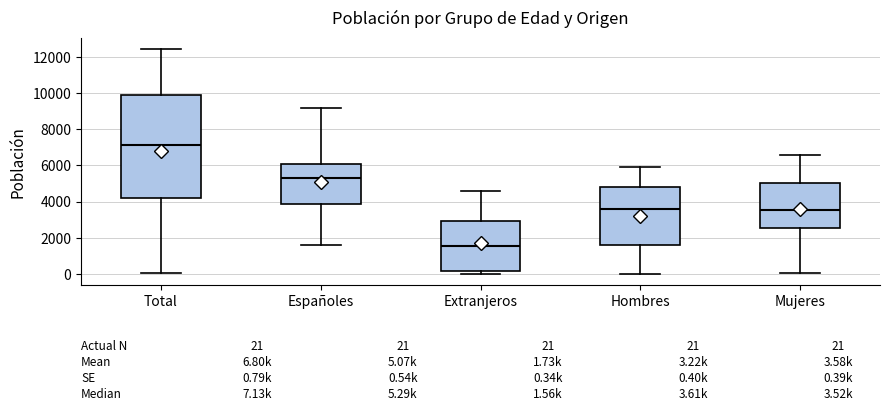

Which box is the tallest, from its lower edge to its upper edge?

Total